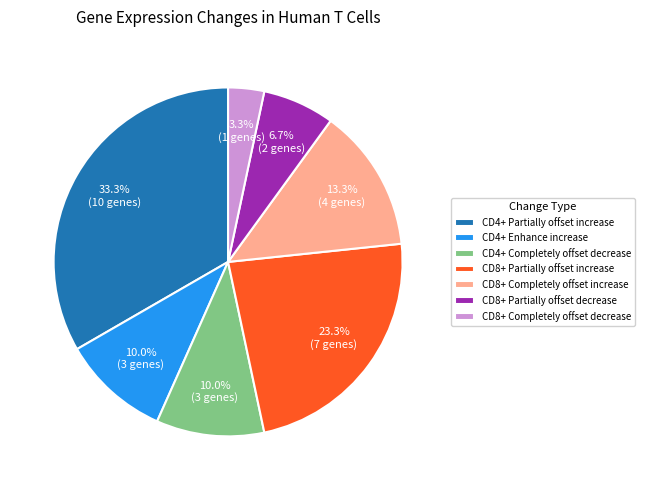

To the nearest percent, what portion does CD8+ Partially offset decrease represent?

7%